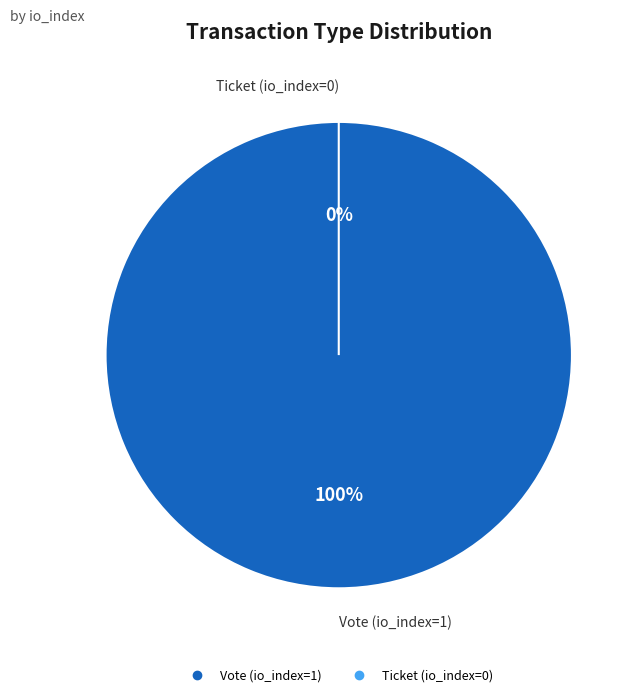

What percentage is NOT represented by Ticket (io_index=0)?

100.0%